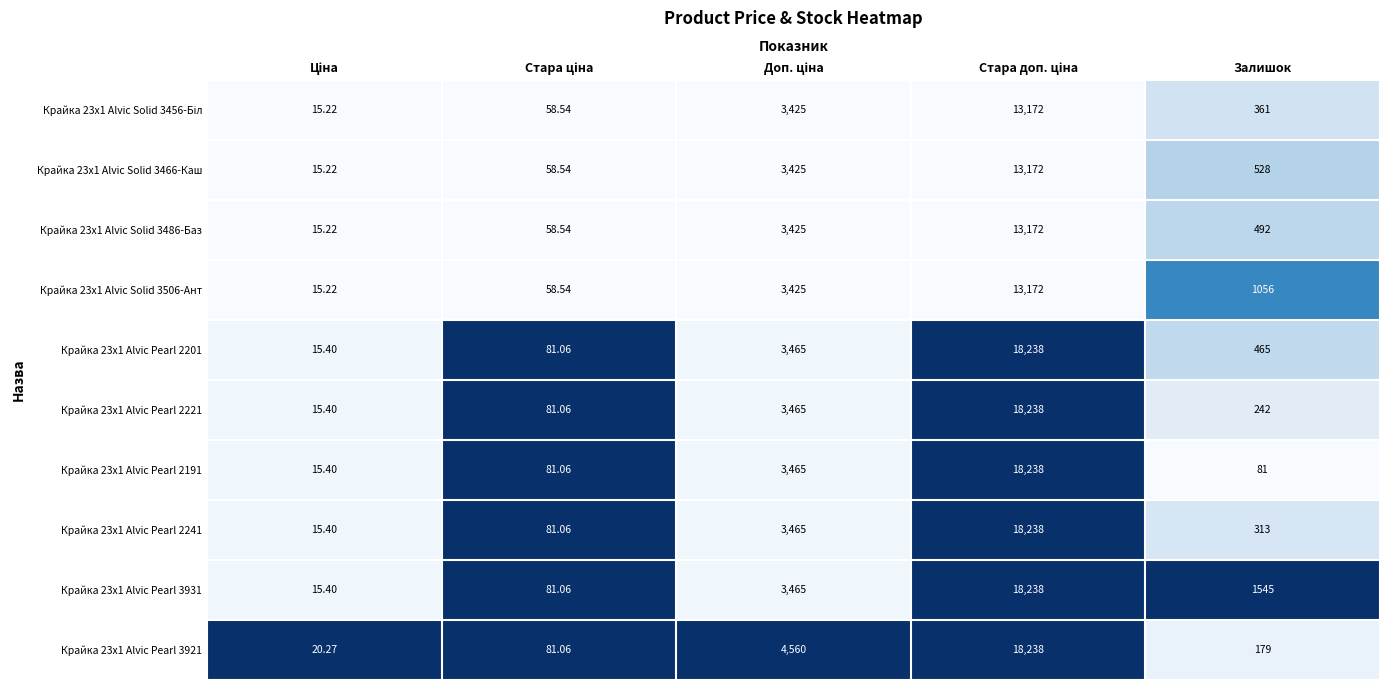

Count the number of categories in the chart.

5